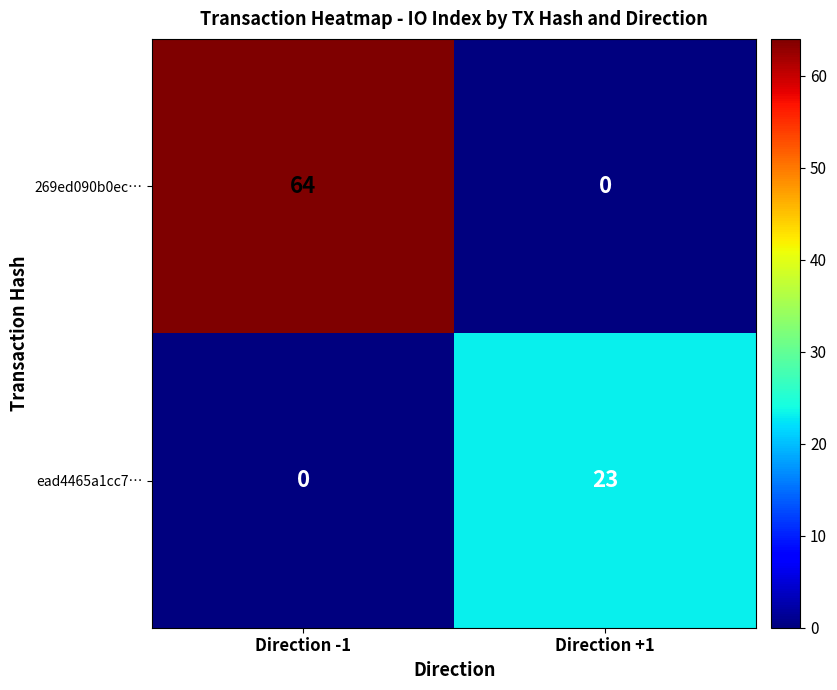

What is the average value of the 269ed090b0ec… series?

32